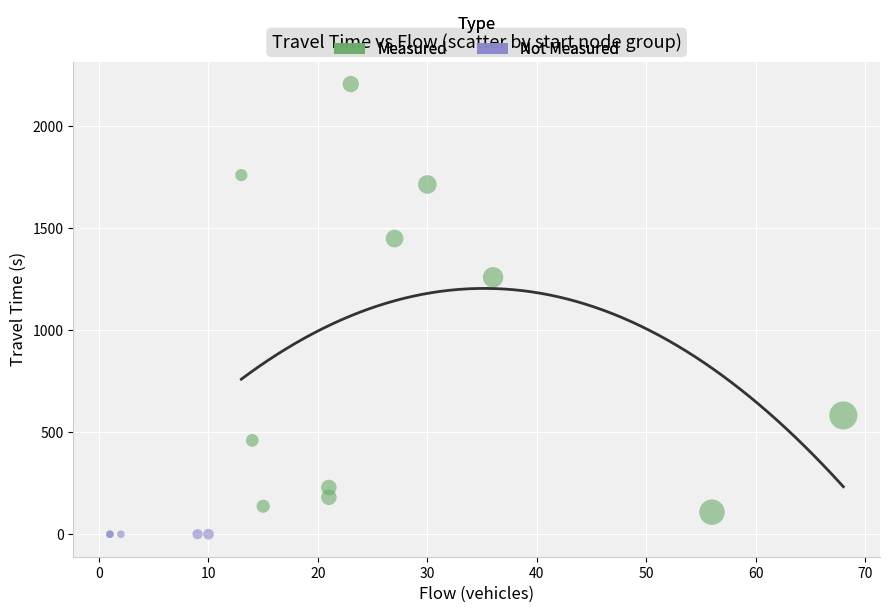

Which series contains the lowest Y value?

Not Measured